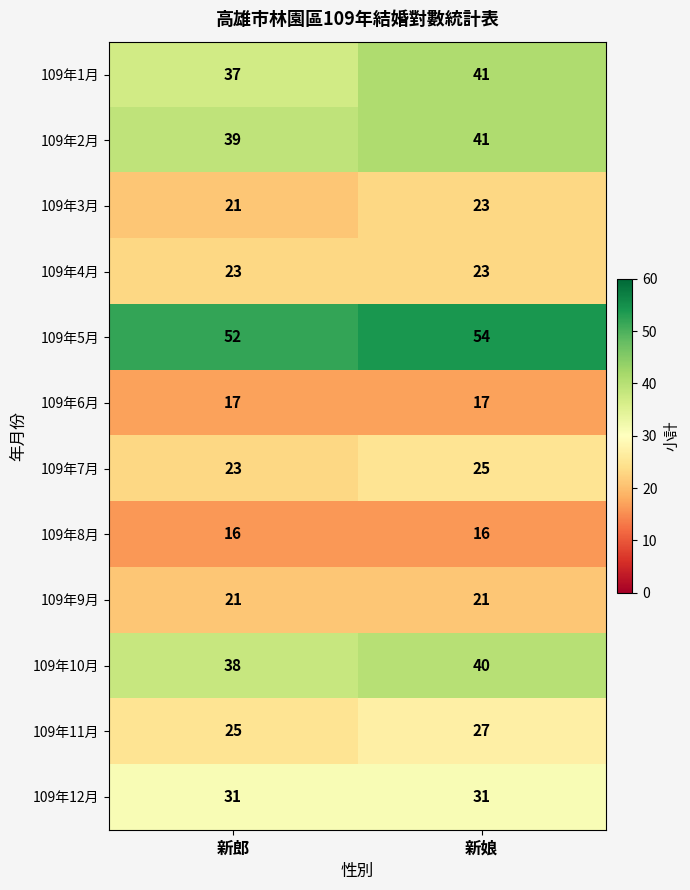

What is the difference between the highest and lowest values at 新郎?

36